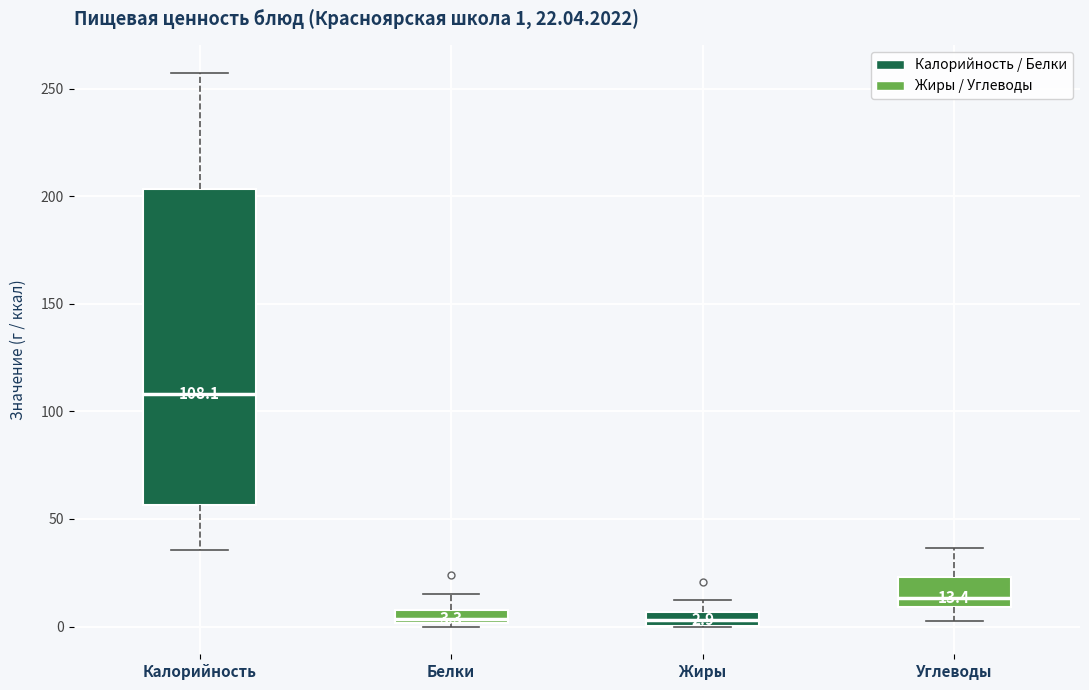

Which box has the highest median line?

Калорийность